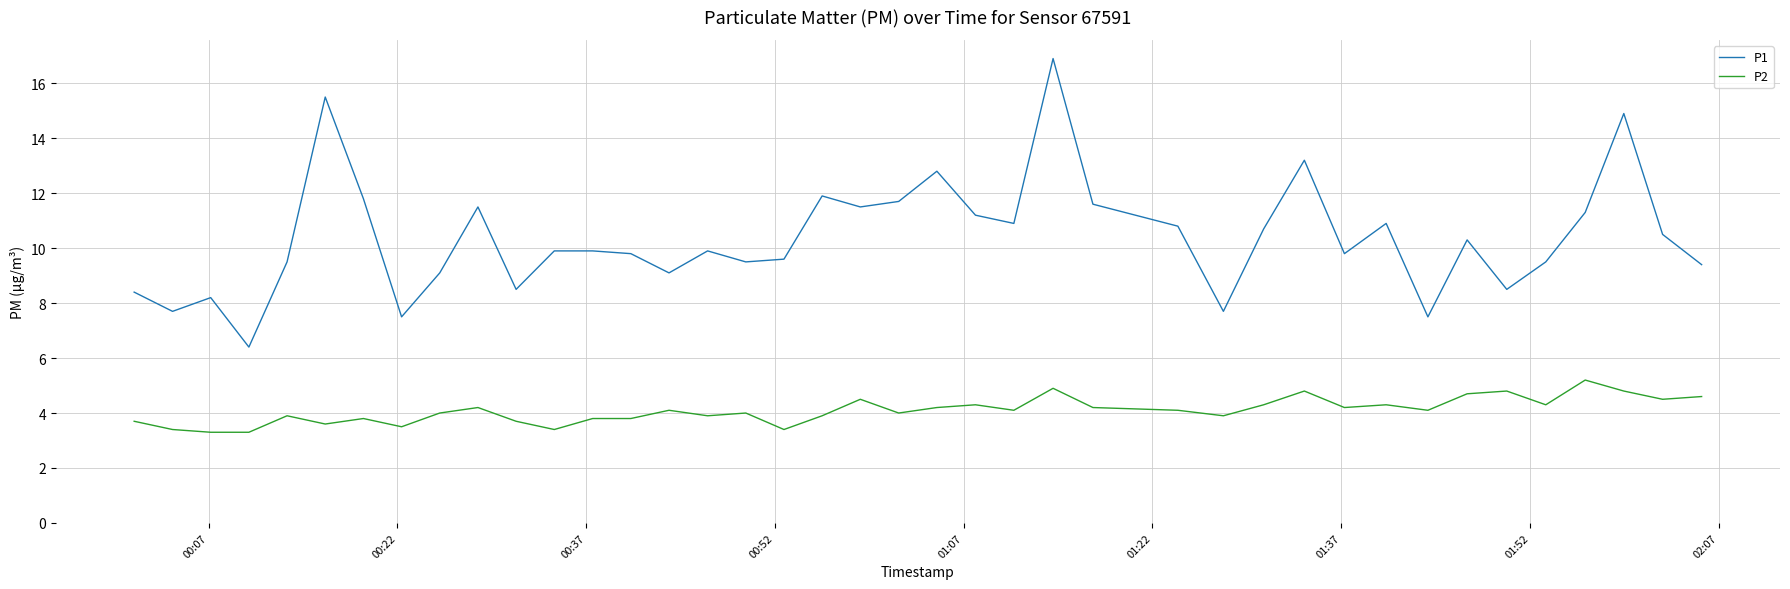

Which series has the largest range (max minus min)?

P1